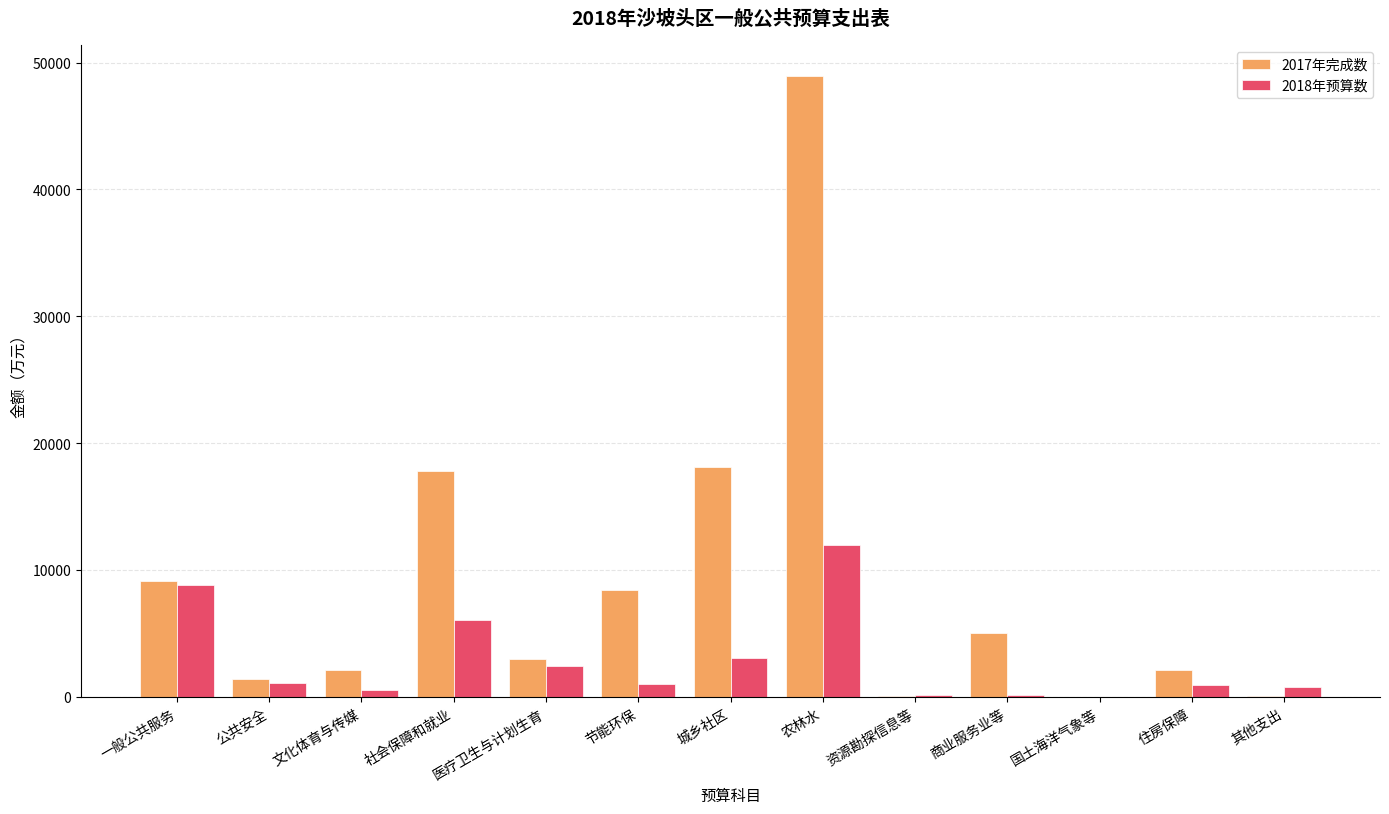

What is the maximum value for 2017年完成数?

48917